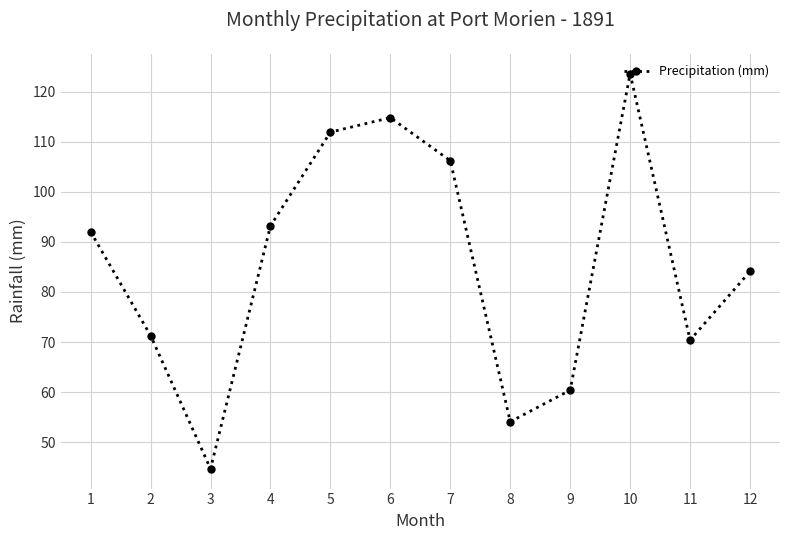

How many values are below 92?

6